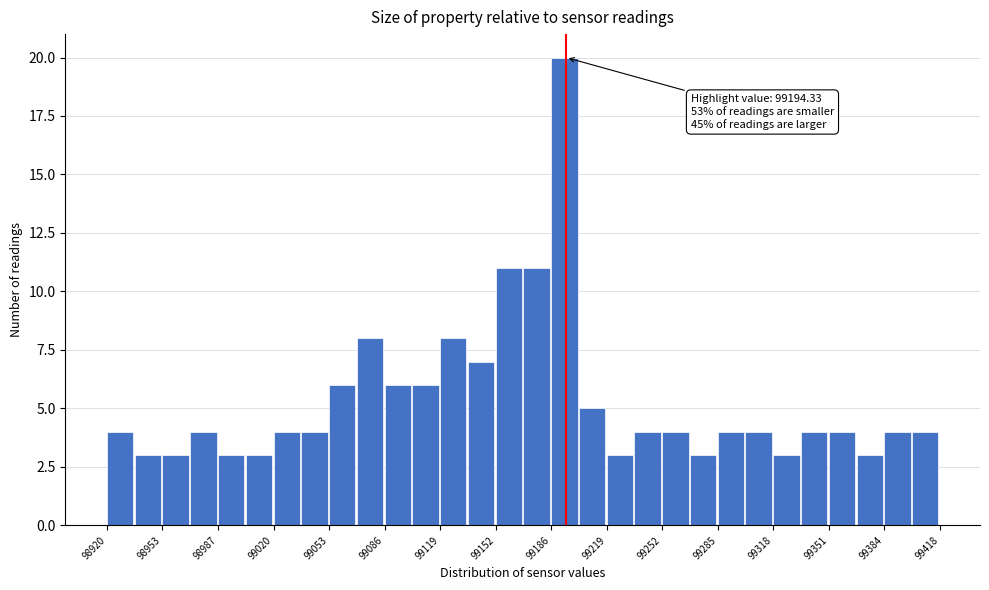

Around what value on the x-axis is the tallest bar? Give the approximate position of its centre, as read against the axis.

99195